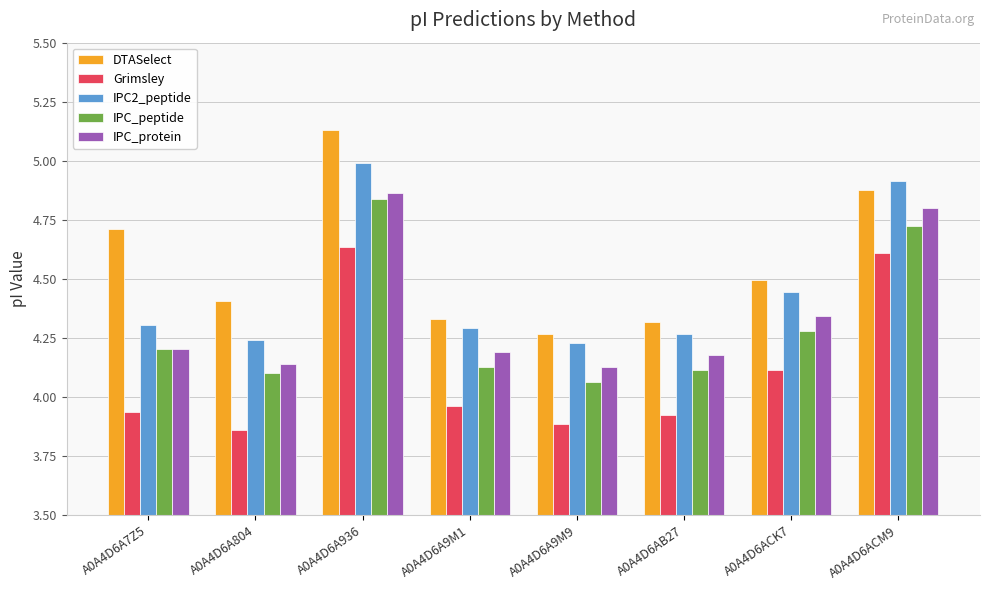

At which category is the sum across all series the highest?

A0A4D6A936